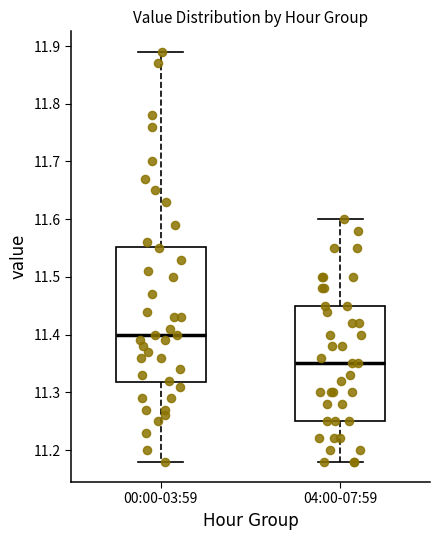

Reading left to right, read every box against the y-axis: the position of its median line, the range the box covers, and the ends of its whiskers. The values are not printed on the chart, so give them approximately, as read against the axis.

00:00-03:59: median 11.40, box 11.32 to 11.55, whiskers 11.18 to 11.89
04:00-07:59: median 11.35, box 11.25 to 11.45, whiskers 11.18 to 11.60